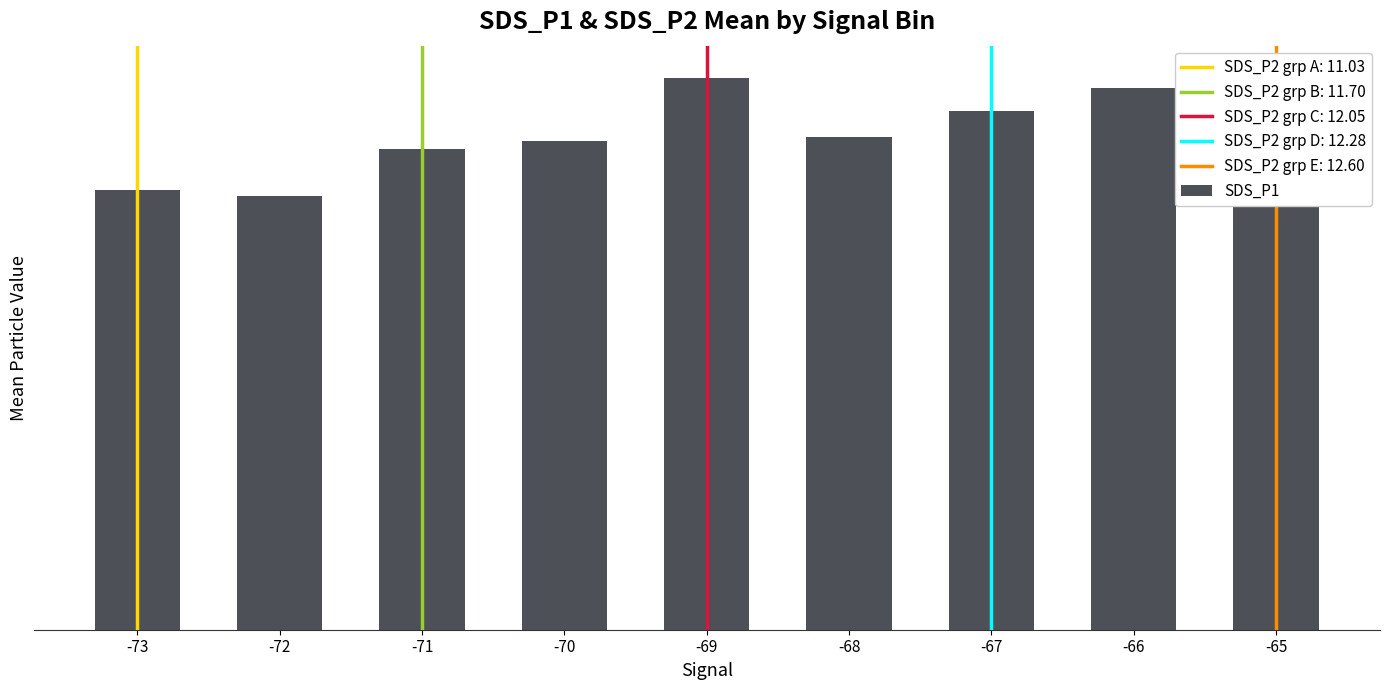

What is the value of the 1st bar from the left?

13.2